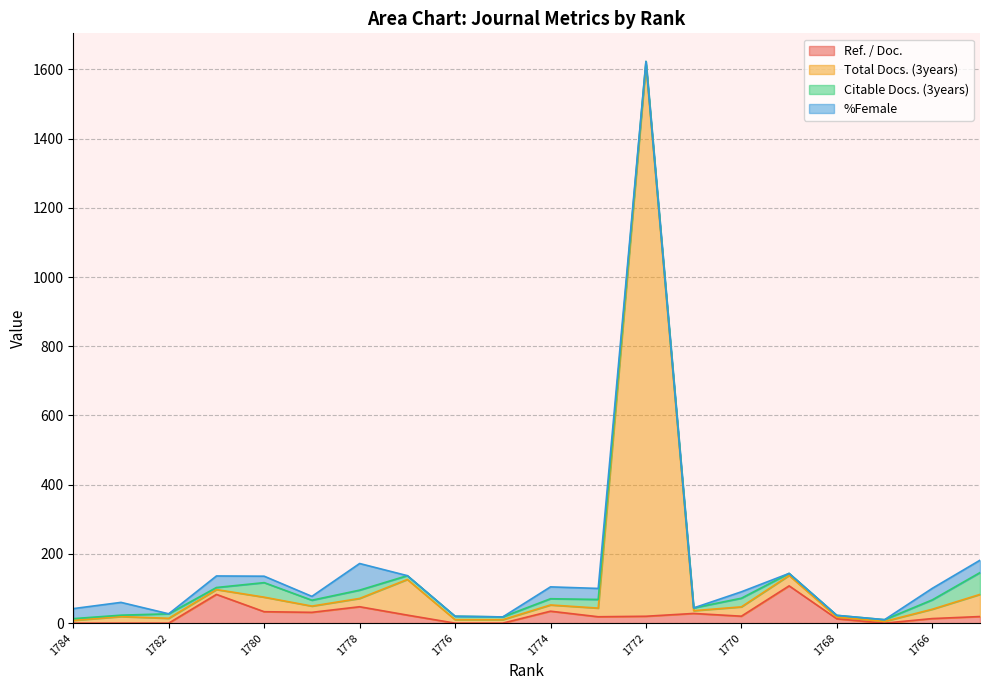

What is the maximum value for Ref. / Doc.?

107.8